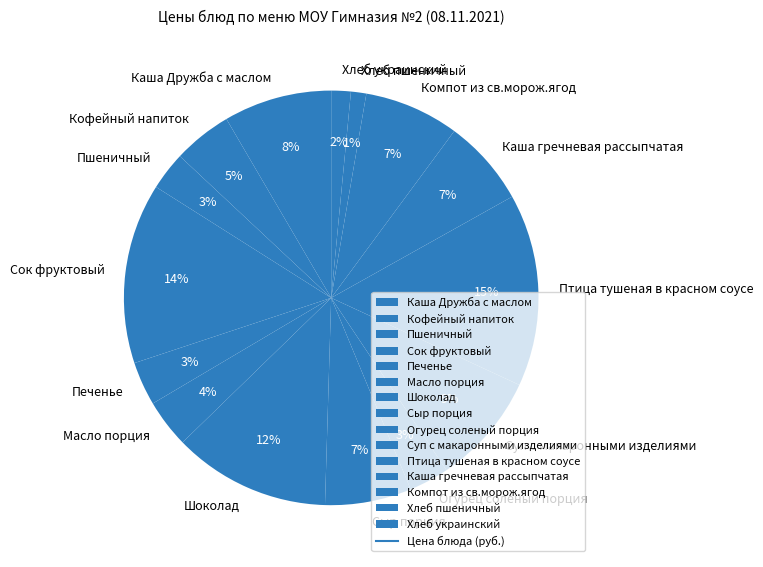

What is the largest slice in the pie chart?

Птица тушеная в красном соусе